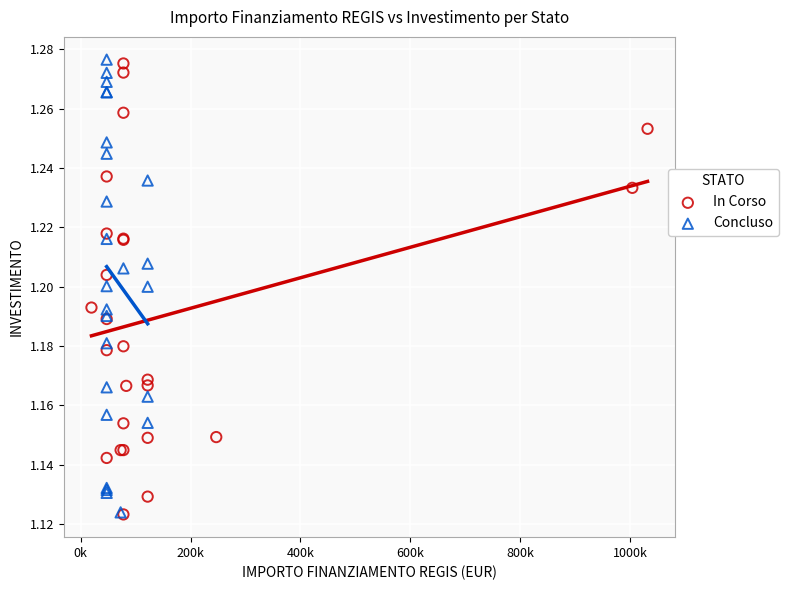

What are all the series names shown in the legend?

In Corso, Concluso